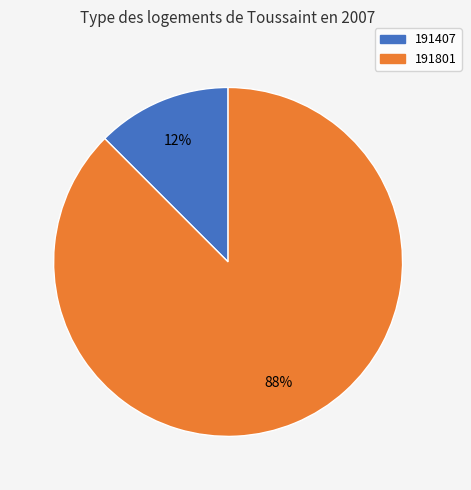

Which slice is the smallest?

191407